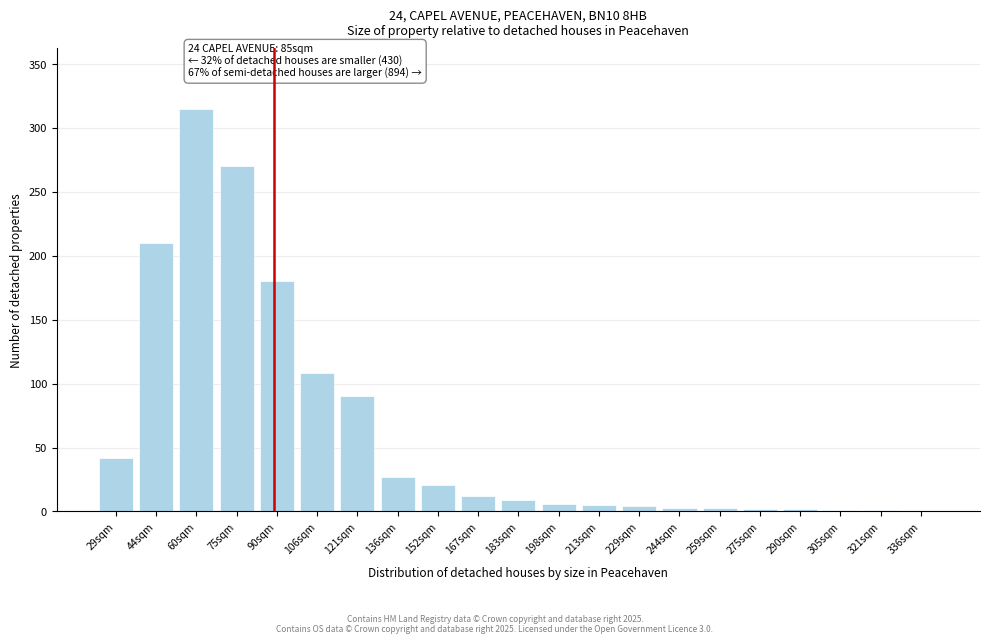

Is it true that the value at 336sqm is 0?

True